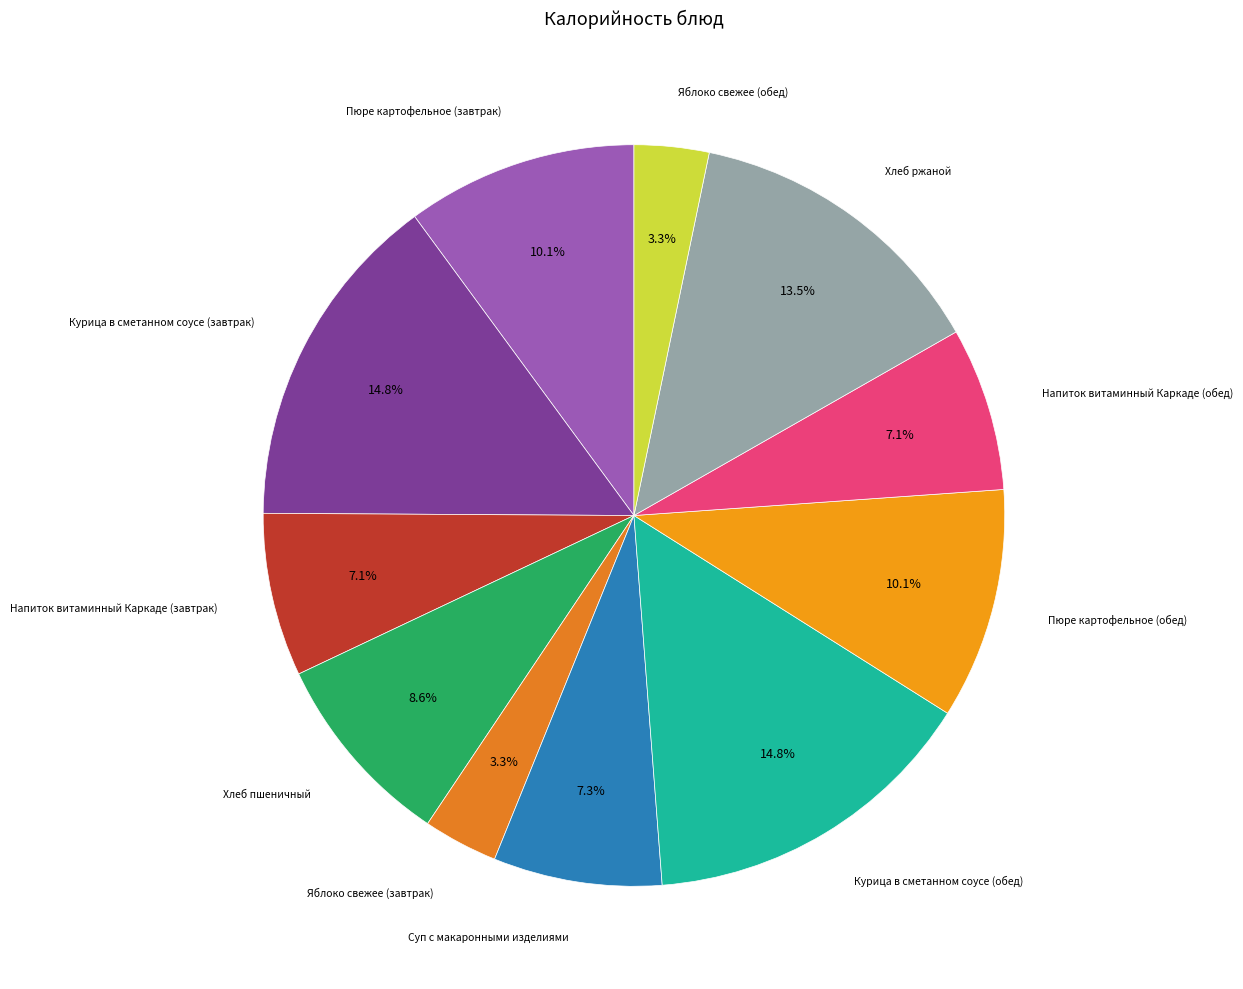

Rank the categories by value from highest to lowest.

Курица в сметанном соусе (завтрак), Курица в сметанном соусе (обед), Хлеб ржаной, Пюре картофельное (завтрак), Пюре картофельное (обед), Хлеб пшеничный, Суп с макаронными изделиями, Напиток витаминный Каркаде (завтрак), Напиток витаминный Каркаде (обед), Яблоко свежее (завтрак), Яблоко свежее (обед)